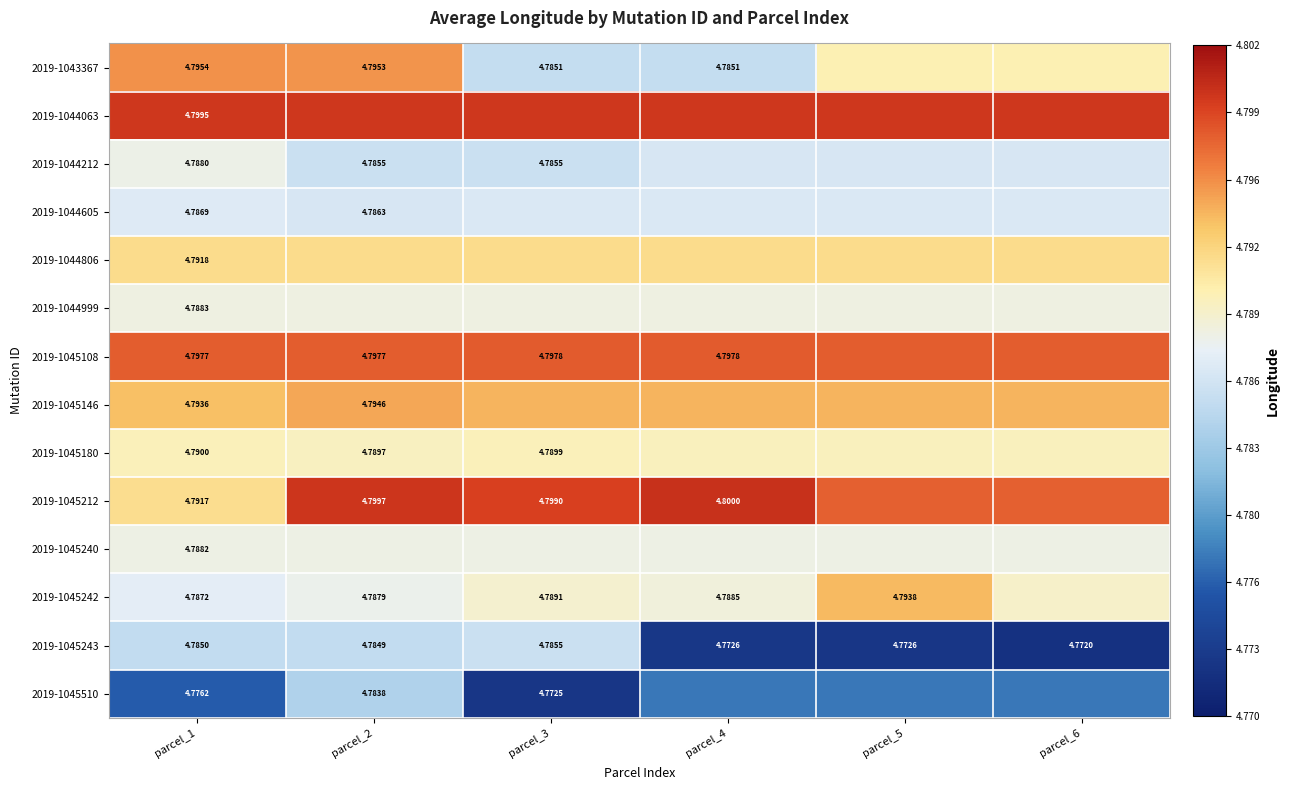

Is the value of 2019-1045240 at parcel_1 greater than the value of 2019-1045212 at parcel_4?

No